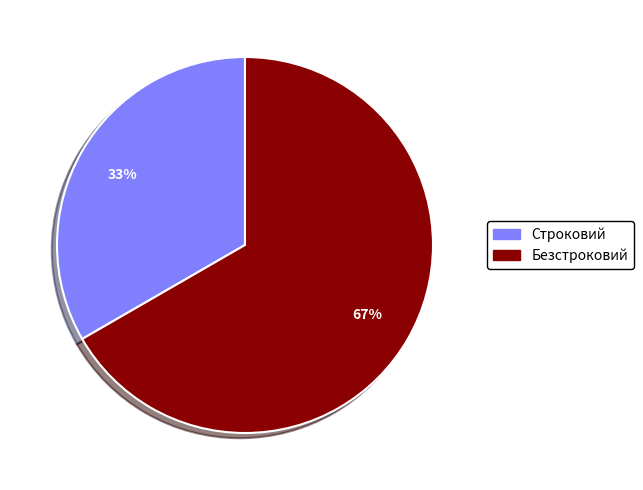

The Безстроковий slice represents 67% of the pie. True or false?

True